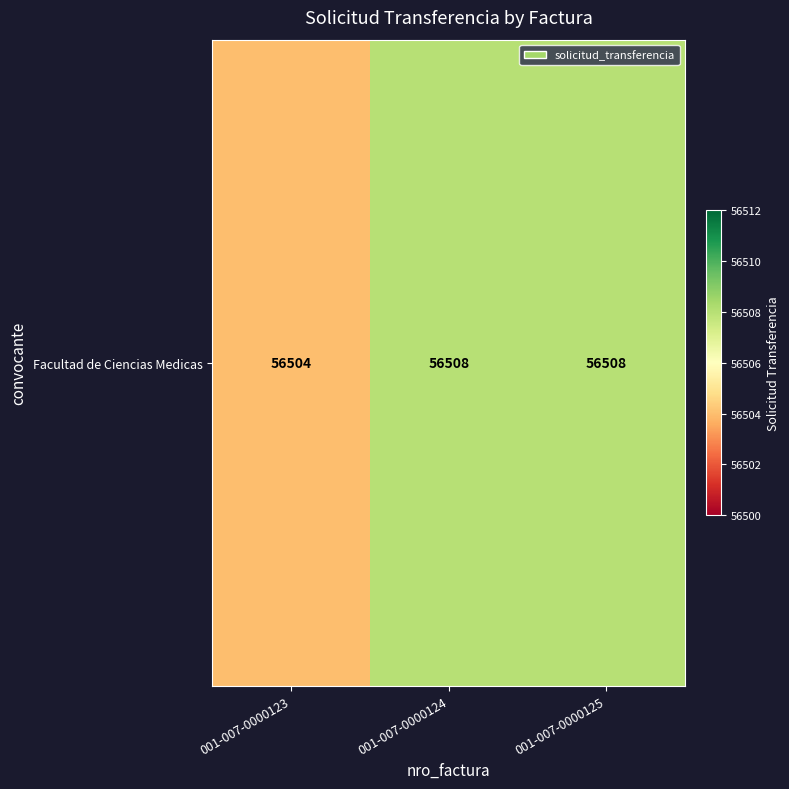

What is the difference between the maximum and minimum values?

4